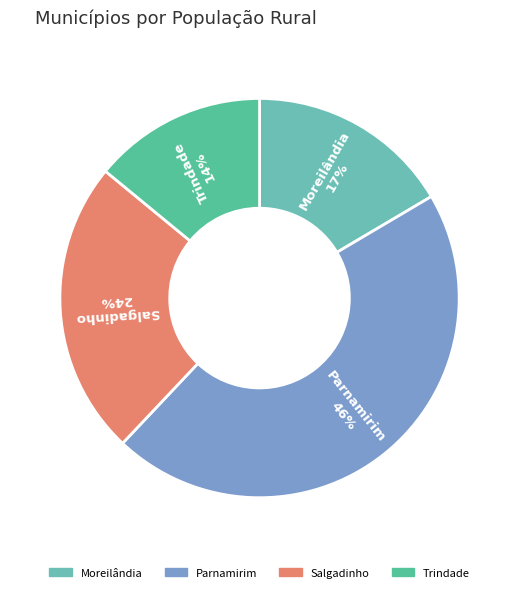

Between Salgadinho and Trindade, which is larger?

Salgadinho